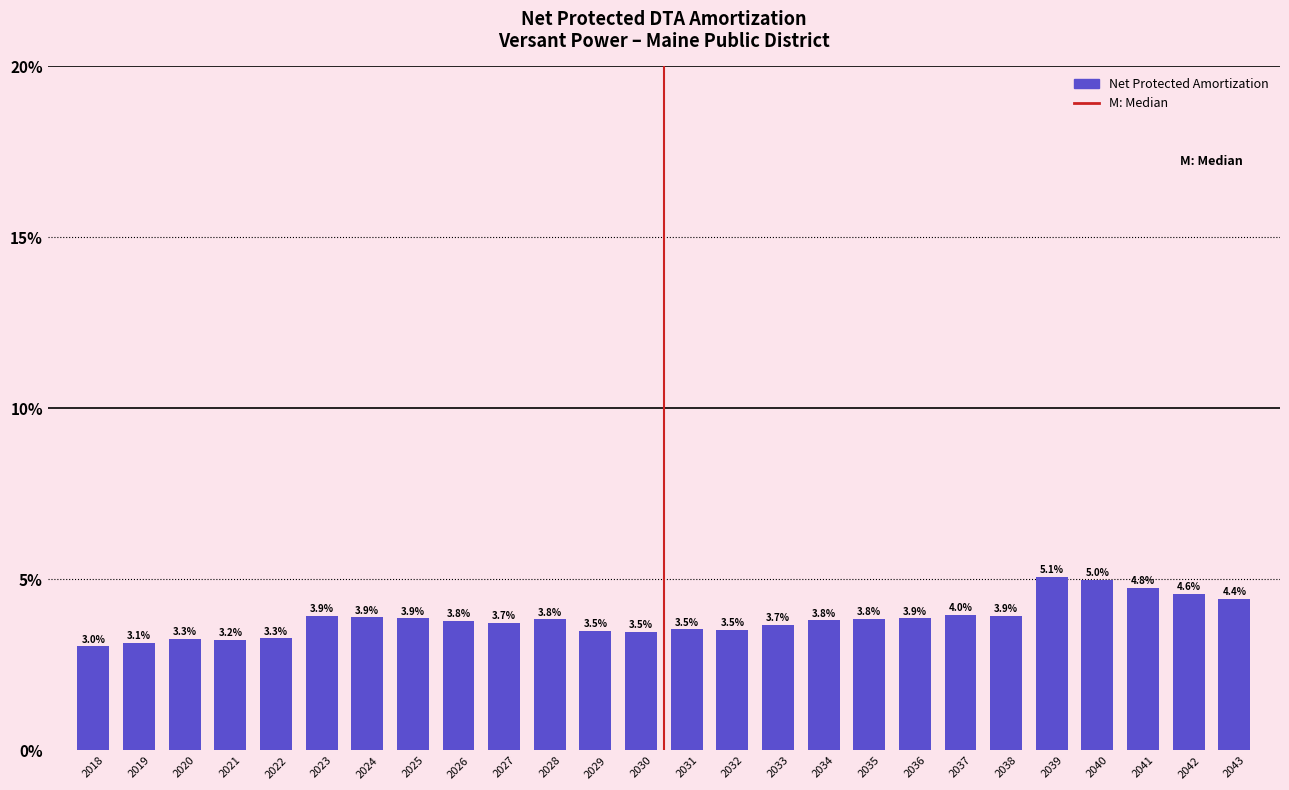

Reading left to right, extract all data points from this chart.

2018=3.0	2019=3.1	2020=3.3	2021=3.2	2022=3.3	2023=3.9	2024=3.9	2025=3.9	2026=3.8	2027=3.7	2028=3.8	2029=3.5	2030=3.5	2031=3.5	2032=3.5	2033=3.7	2034=3.8	2035=3.8	2036=3.9	2037=4.0	2038=3.9	2039=5.1	2040=5.0	2041=4.8	2042=4.6	2043=4.4